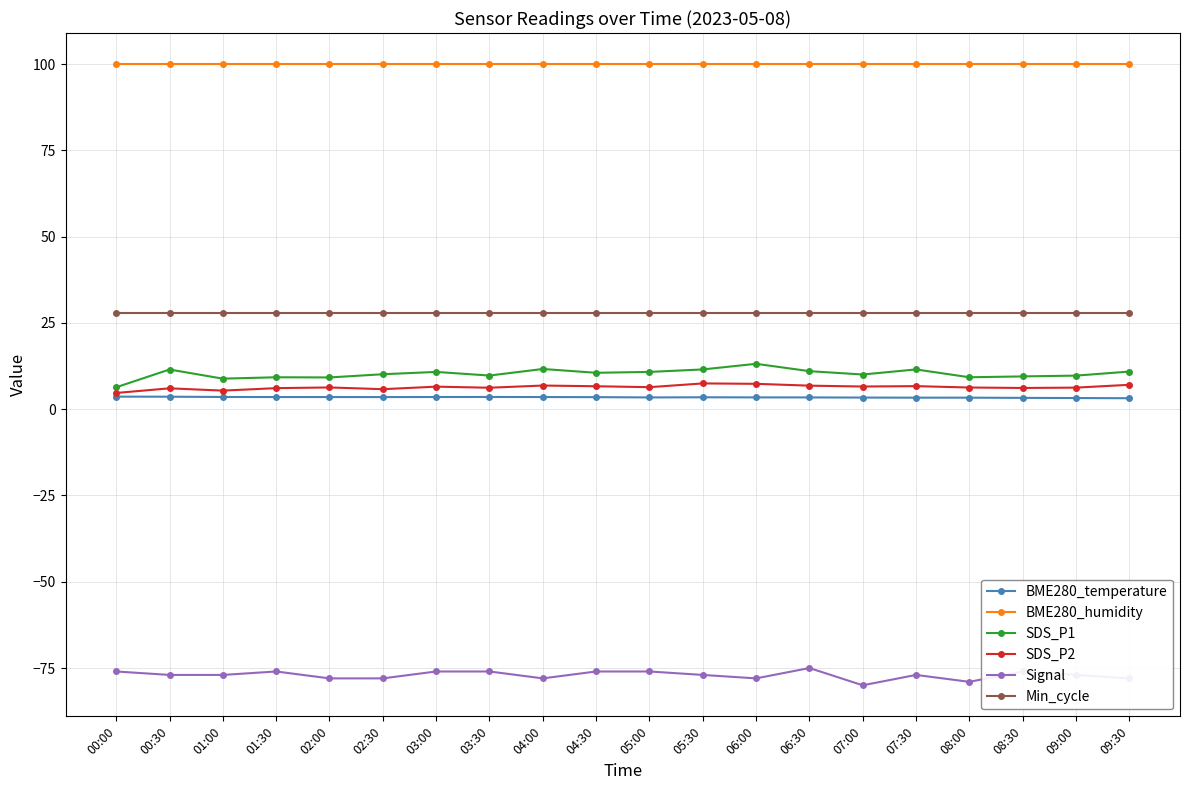

True or false: BME280_humidity and SDS_P1 cross at least once.

False